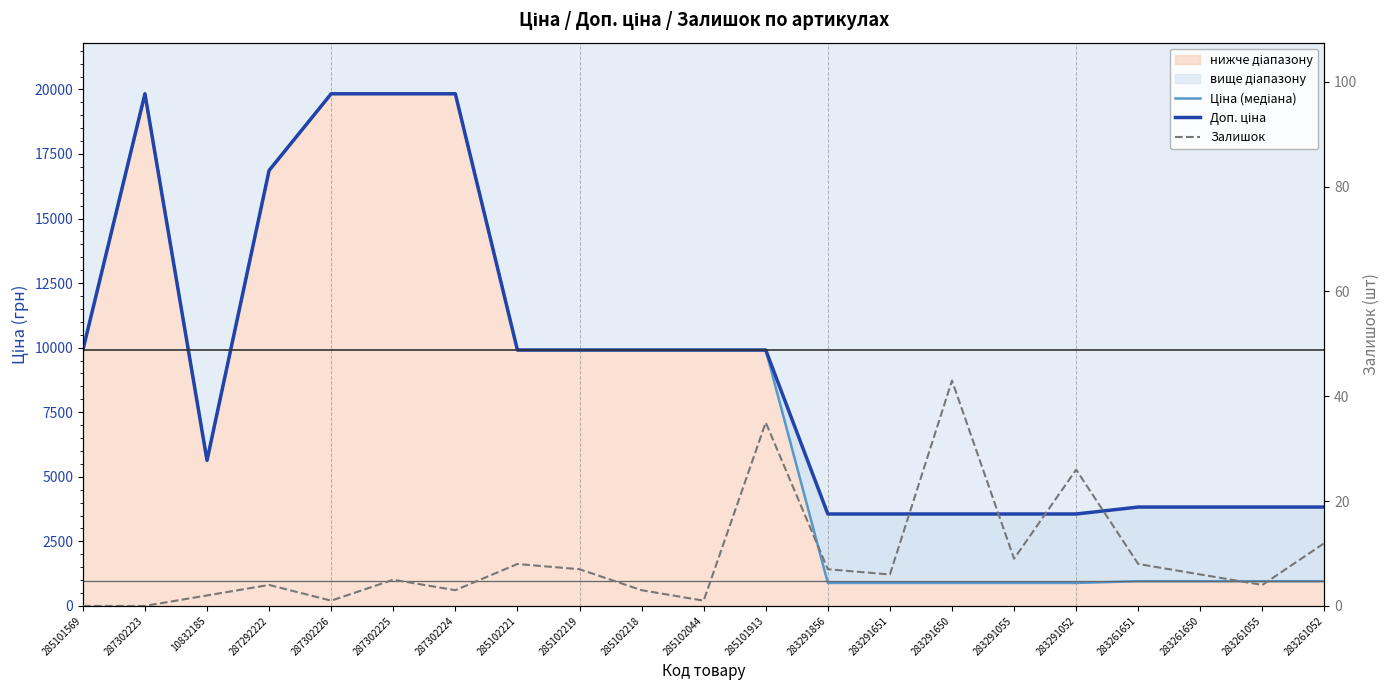

How many data points in Ціна (медіана) are less than 9908?

10